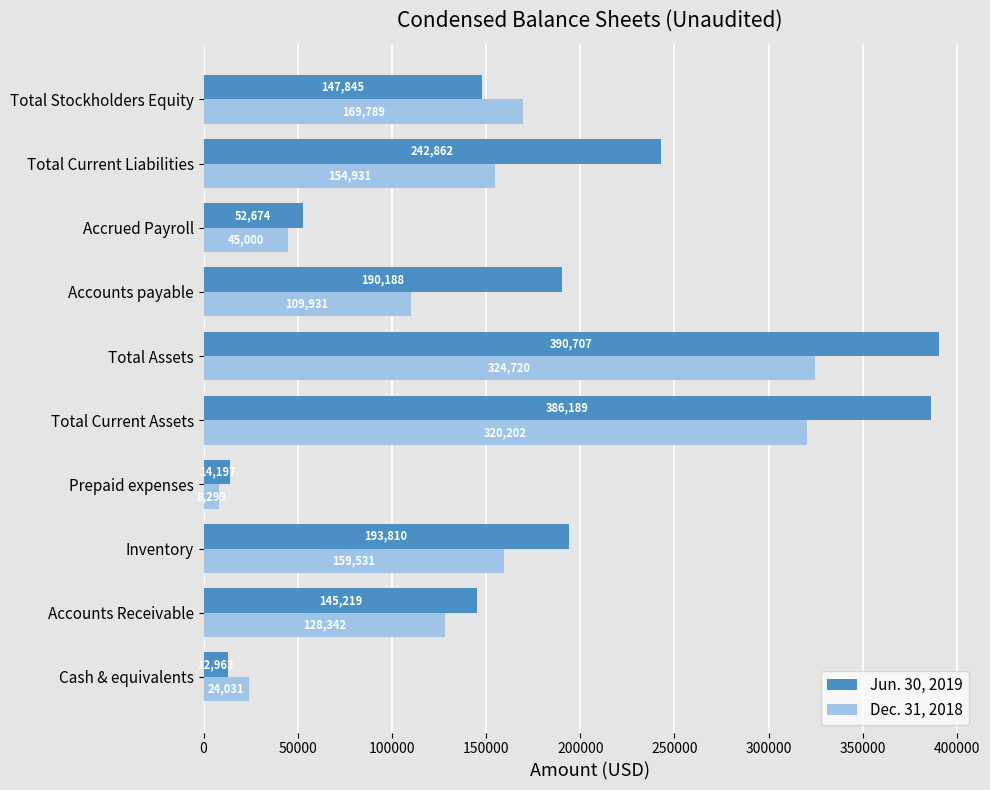

What is the difference between the maximum and second lowest values in the Jun. 30, 2019 series?

376510